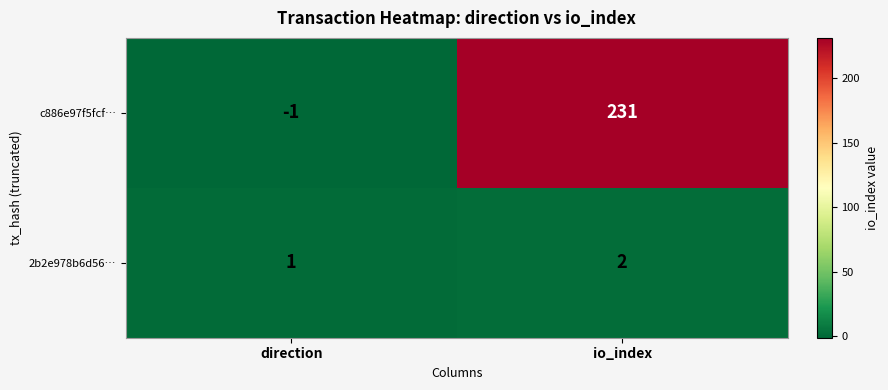

List the series in order of their peak value, lowest first.

2b2e978b6d56…, c886e97f5fcf…